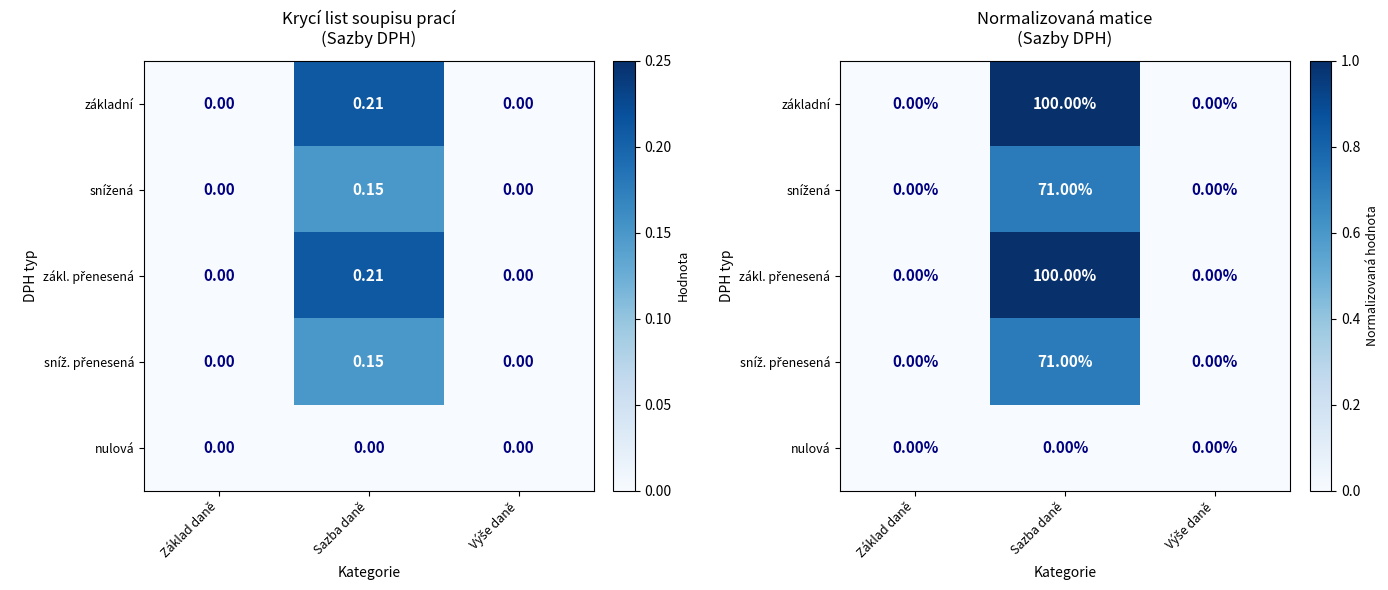

Which series has the largest range (max minus min)?

základní